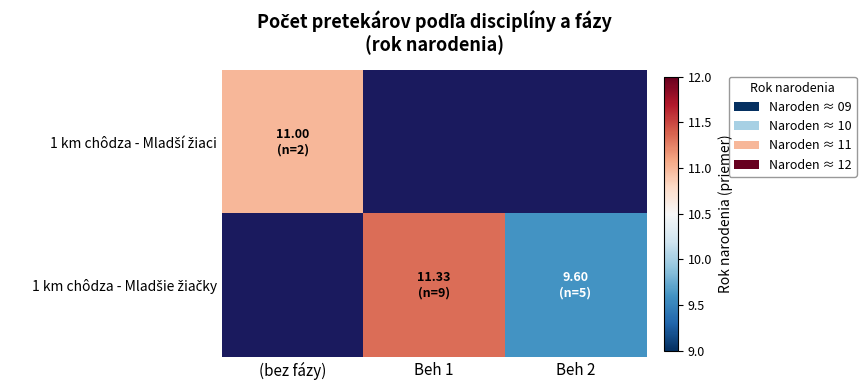

How many series are shown in this chart?

2